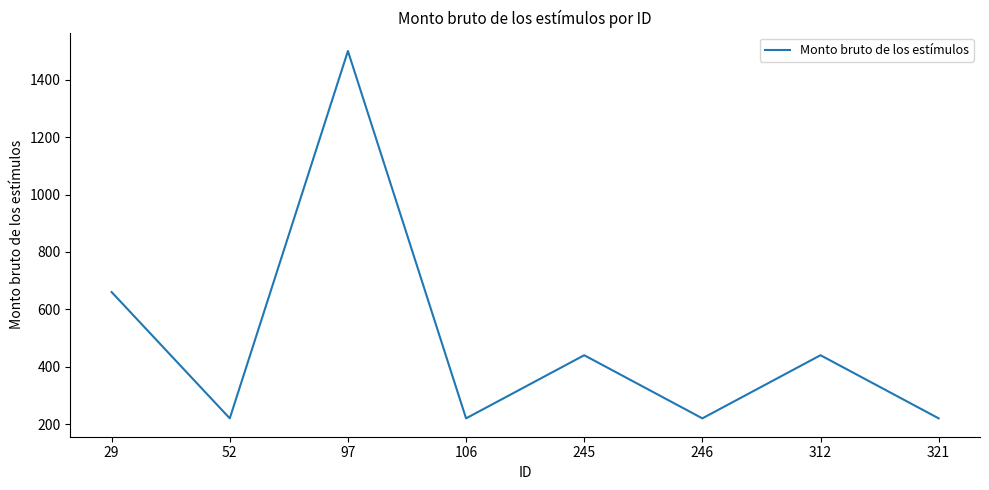

At which label is the value closest to 860?

29